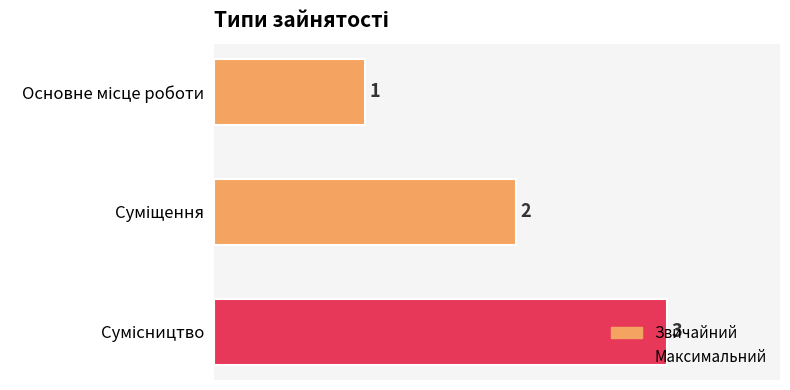

What is the value of the 3rd bar from the top?

3